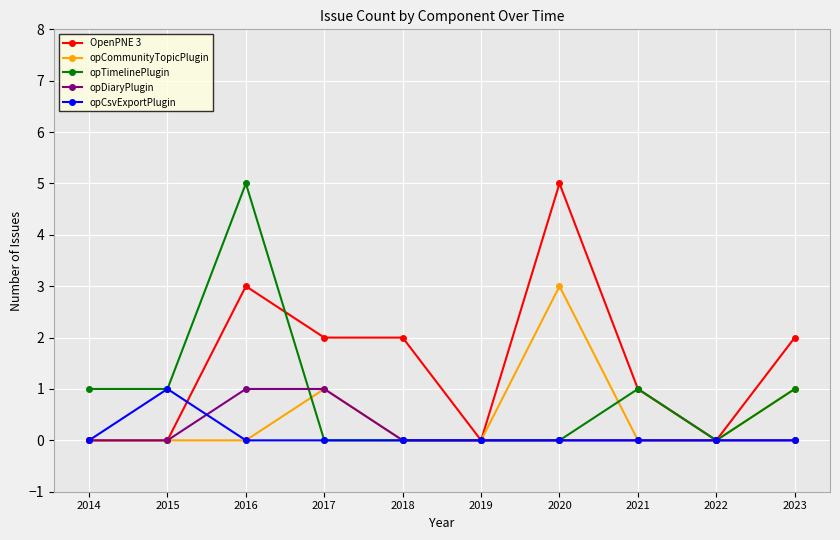

The OpenPNE 3 series shows 1 at 2023. True or false?

False